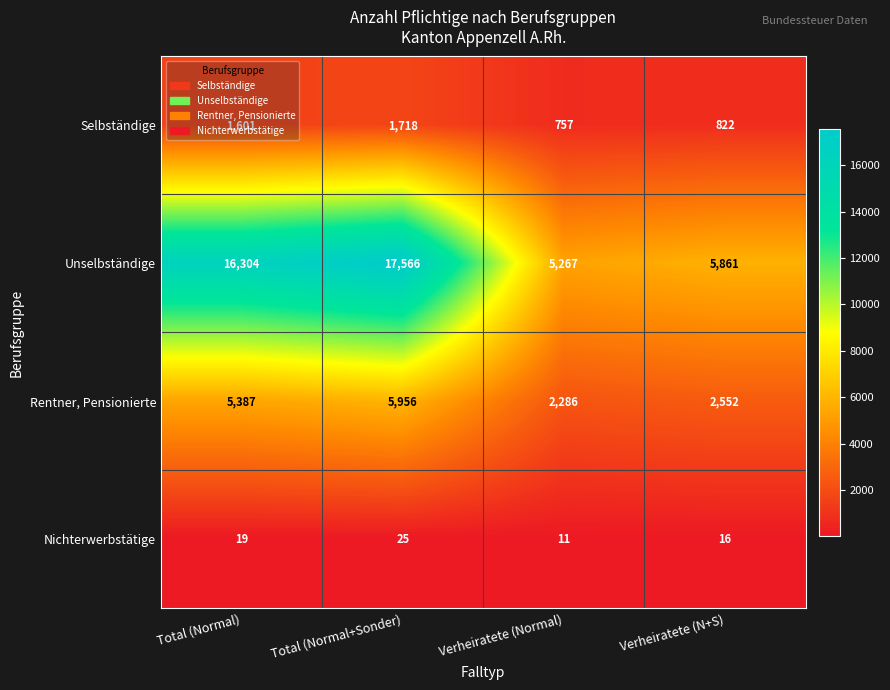

Is it true that Rentner, Pensionierte equals 5956 at Total (Normal+Sonder)?

True